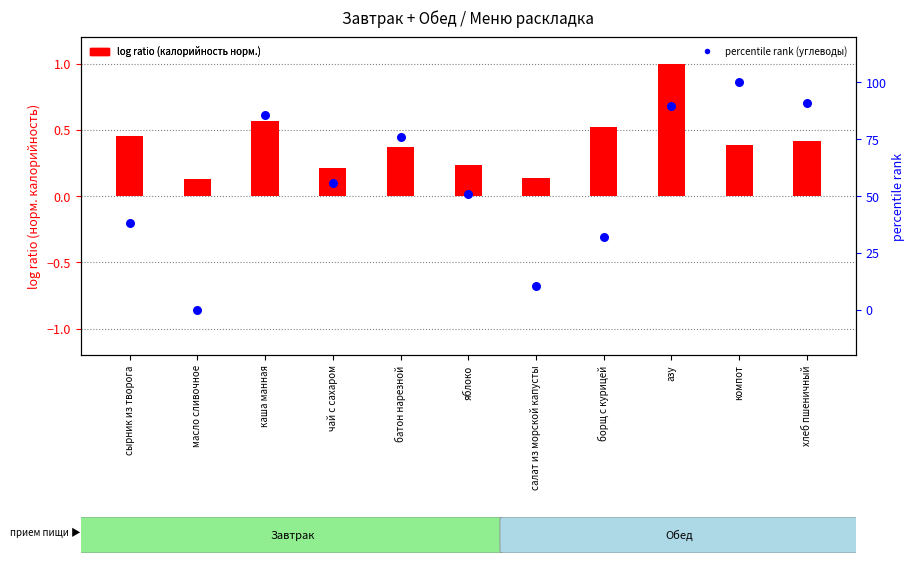

Which series reaches the minimum Y coordinate?

percentile rank (углеводы)